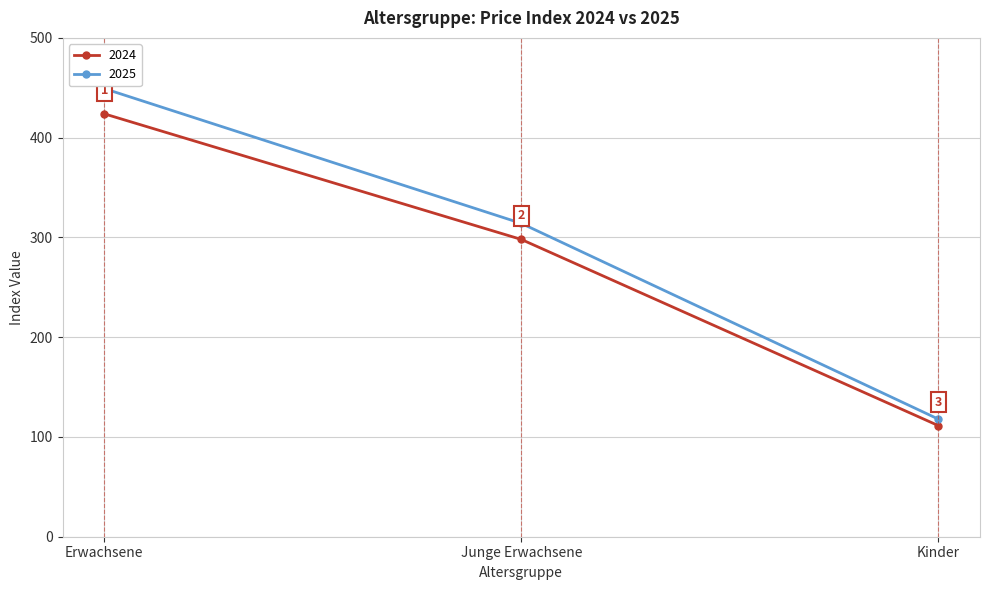

Which series has the largest total across all categories?

2025